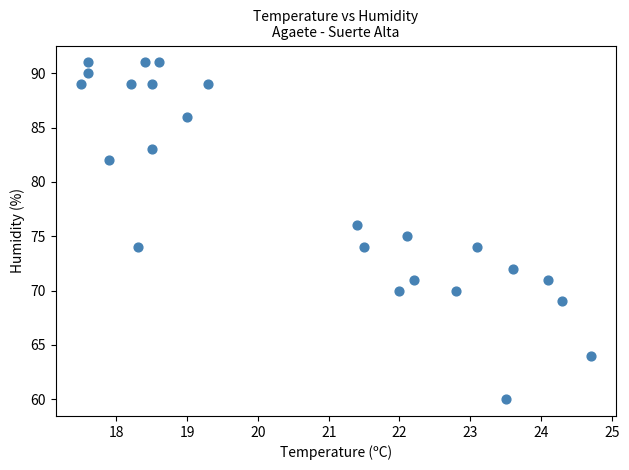

What is the range of Y values (max minus min)?

31